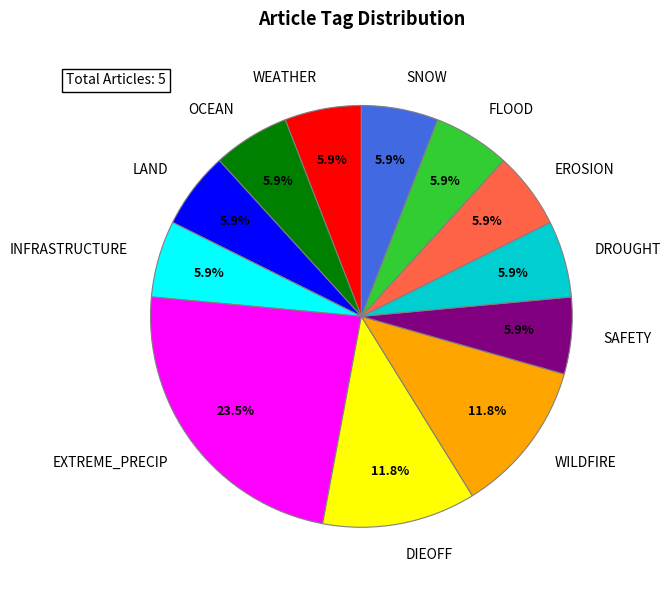

Combined, do DIEOFF and LAND account for over 50%?

No